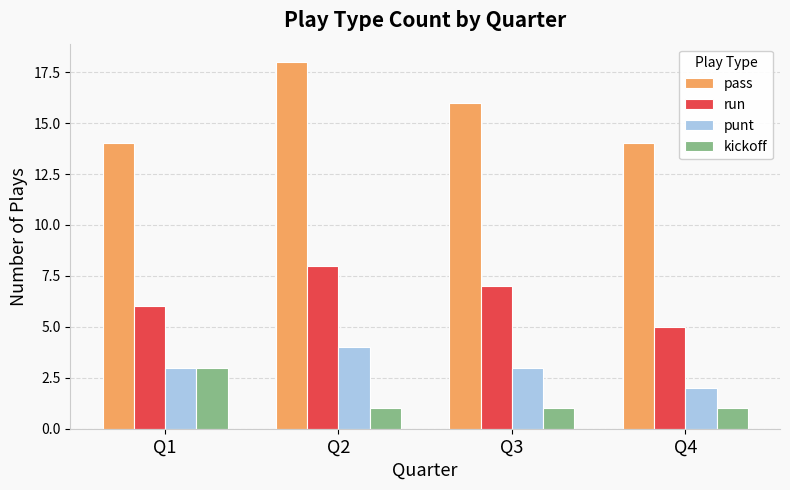

How many data points does each series have?

4